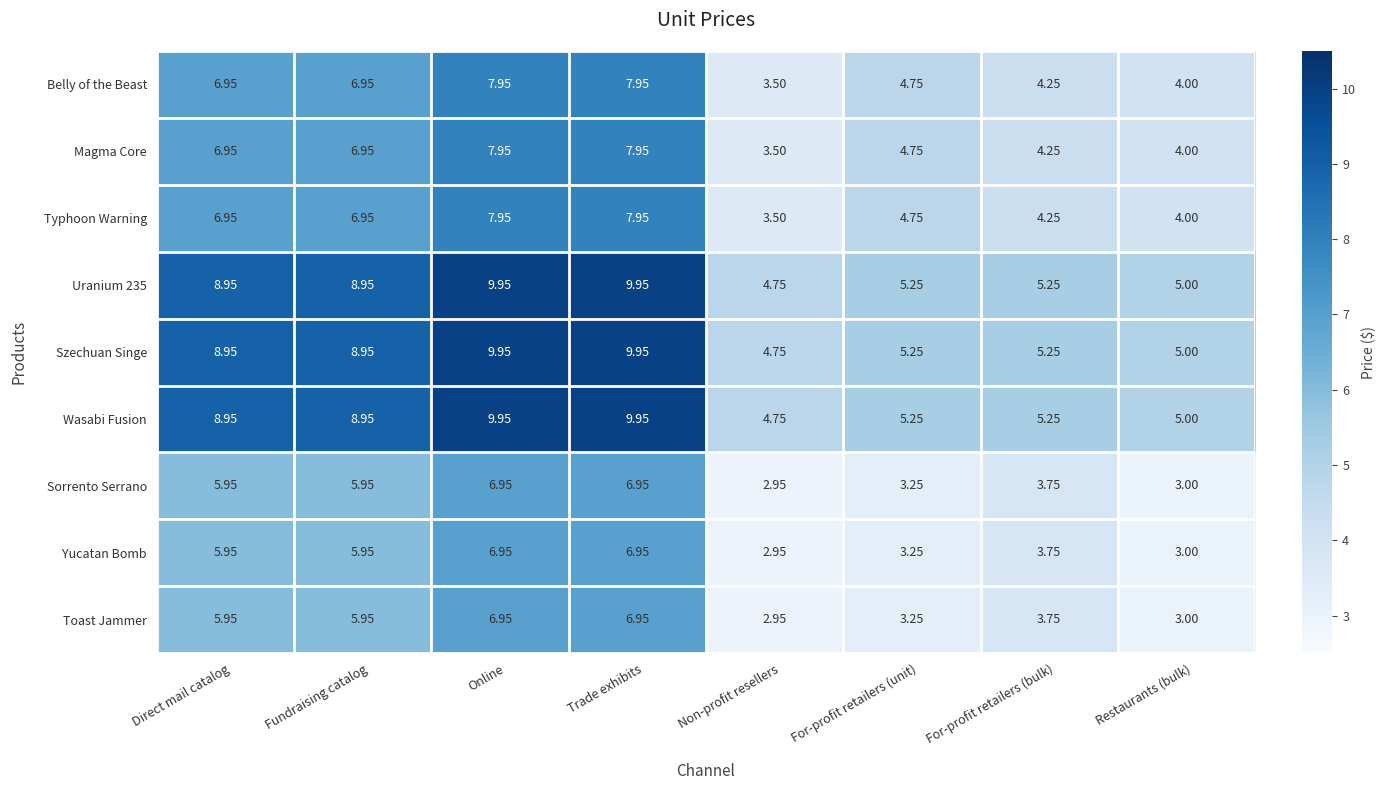

At which label does Uranium 235 reach its minimum?

Non-profit resellers